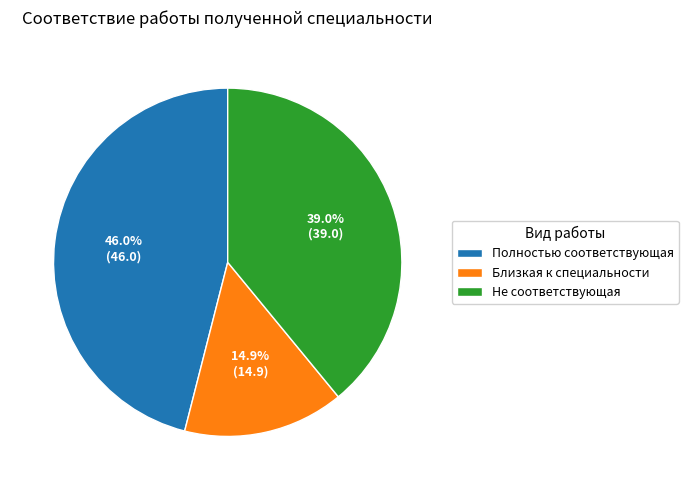

Rank the categories by value from lowest to highest.

Близкая к специальности, Не соответствующая, Полностью соответствующая